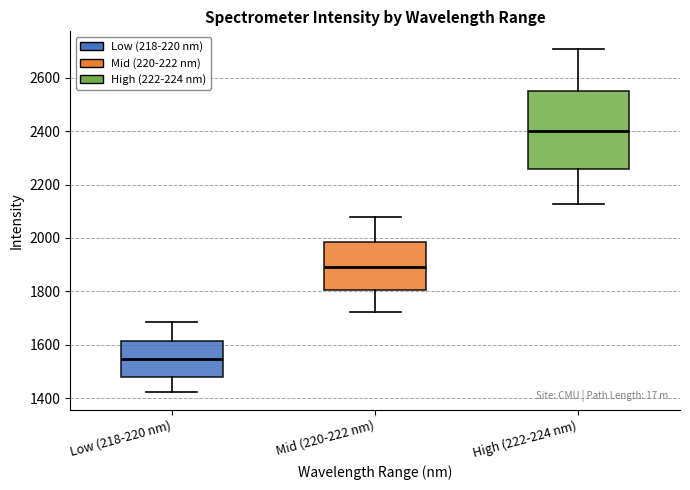

Reading left to right, read every box against the y-axis: the position of its median line, the range the box covers, and the ends of its whiskers. The values are not printed on the chart, so give them approximately, as read against the axis.

Low (218-220 nm): median 1540, box 1480 to 1620, whiskers 1420 to 1680
Mid (220-222 nm): median 1900, box 1800 to 1980, whiskers 1720 to 2080
High (222-224 nm): median 2400, box 2260 to 2560, whiskers 2120 to 2720